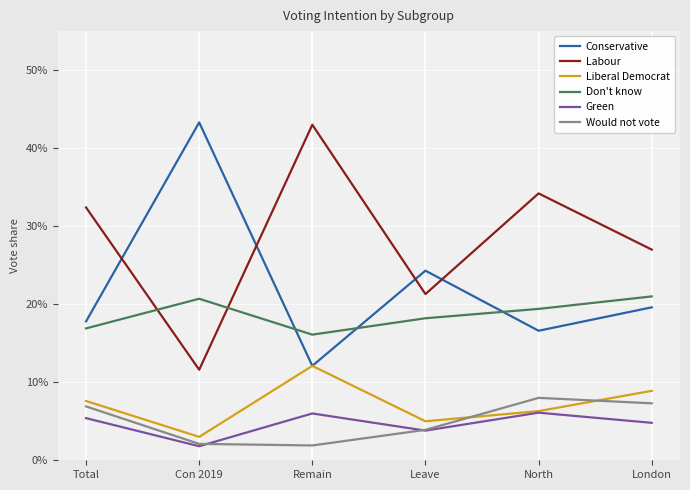

Which category has the highest value across all series?

Con 2019